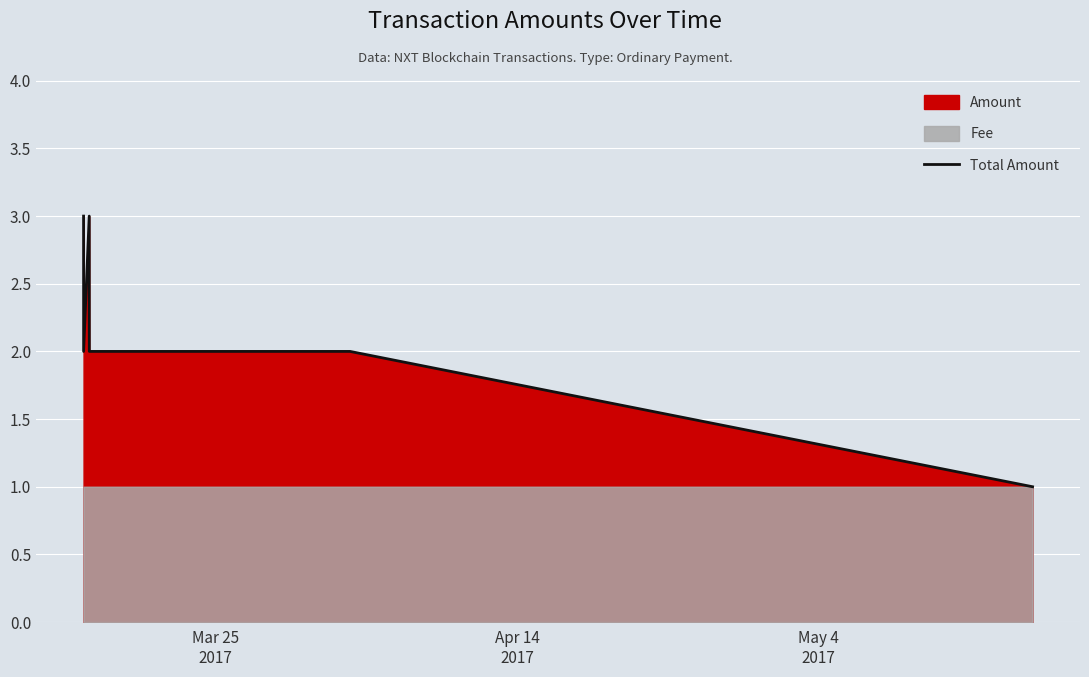

What is the highest value of the Total Amount series?

3